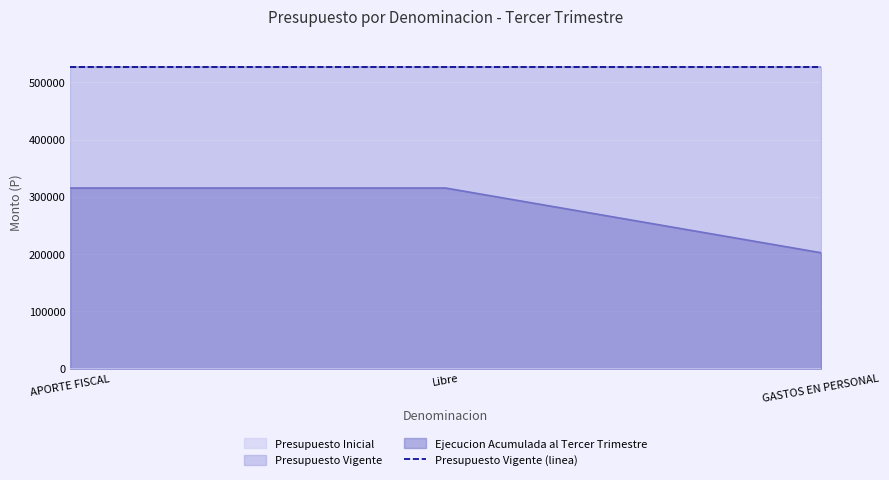

Reading left to right, list all the values displayed in this chart.

Presupuesto Inicial: APORTE FISCAL=0	Libre=0	GASTOS EN PERSONAL=0
Presupuesto Vigente: APORTE FISCAL=527679	Libre=527679	GASTOS EN PERSONAL=527679
Ejecucion Acumulada al Tercer Trimestre: APORTE FISCAL=315433	Libre=315433	GASTOS EN PERSONAL=202355